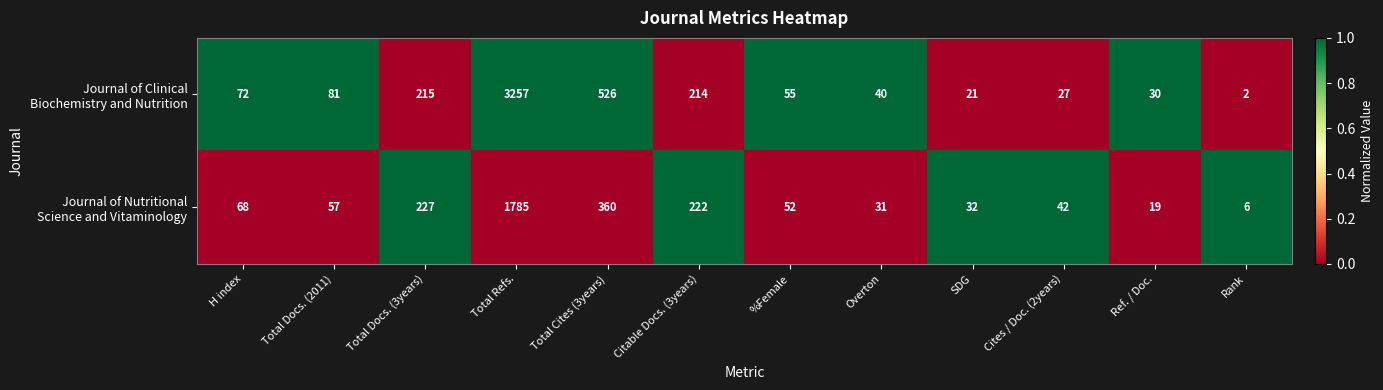

Which category has the highest value across all series?

Total Refs.